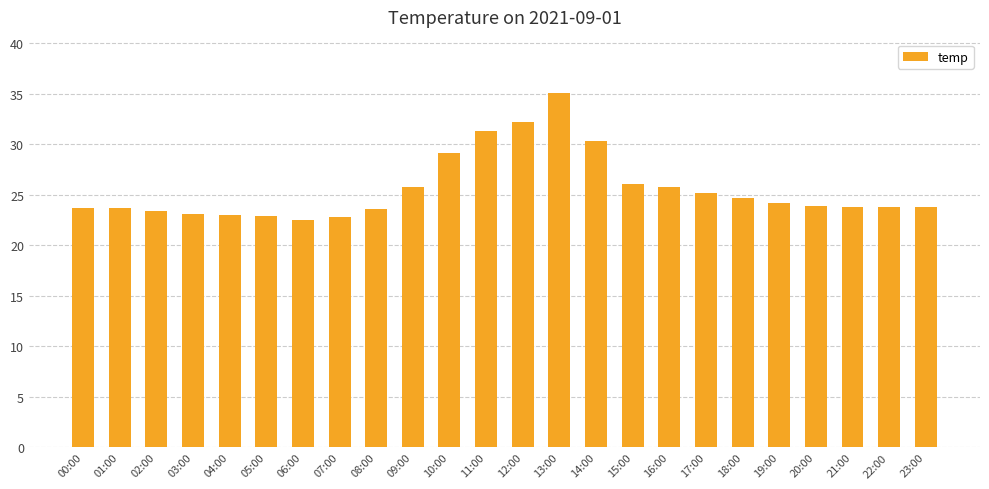

What is the smallest value displayed?

22.5